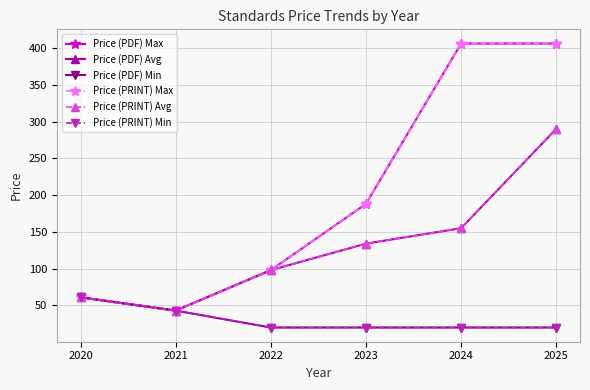

Is this an area chart (filled region under the line)?

No